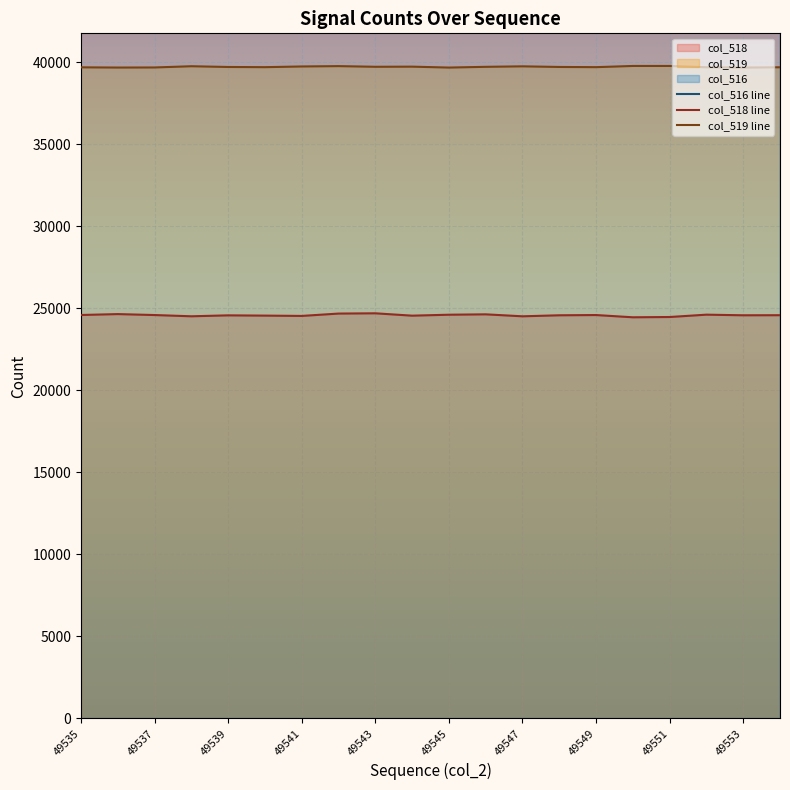

What are all the series names shown in the legend?

col_516 line, col_518 line, col_519 line